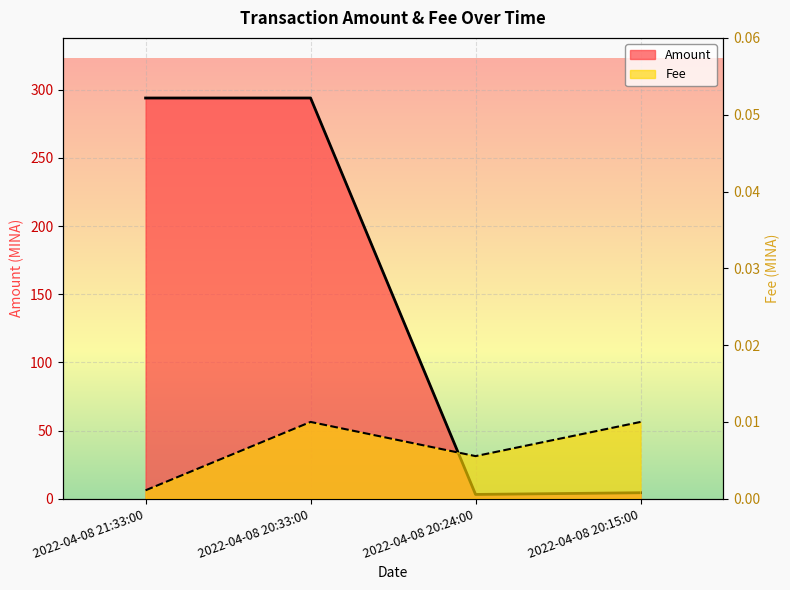

Reading right to left, what are all the values shown in this chart?

Amount: 2022-04-08 20:15:00=4.4	2022-04-08 20:24:00=3.2	2022-04-08 20:33:00=293.9	2022-04-08 21:33:00=293.9
Fee: 2022-04-08 20:15:00=0.0	2022-04-08 20:24:00=0.0	2022-04-08 20:33:00=0.0	2022-04-08 21:33:00=0.0